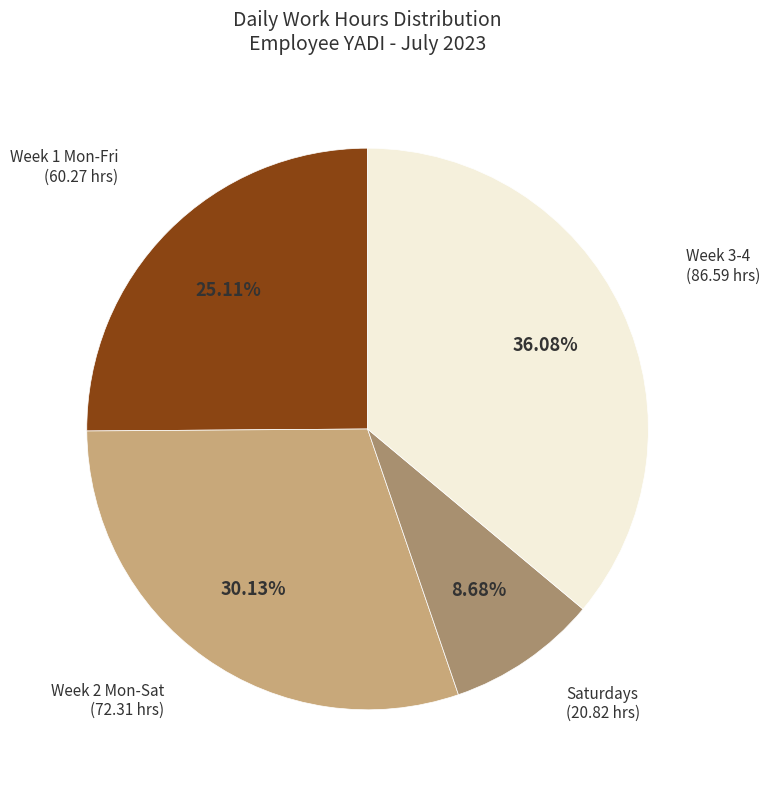

Which slice is the largest?

Week 3-4